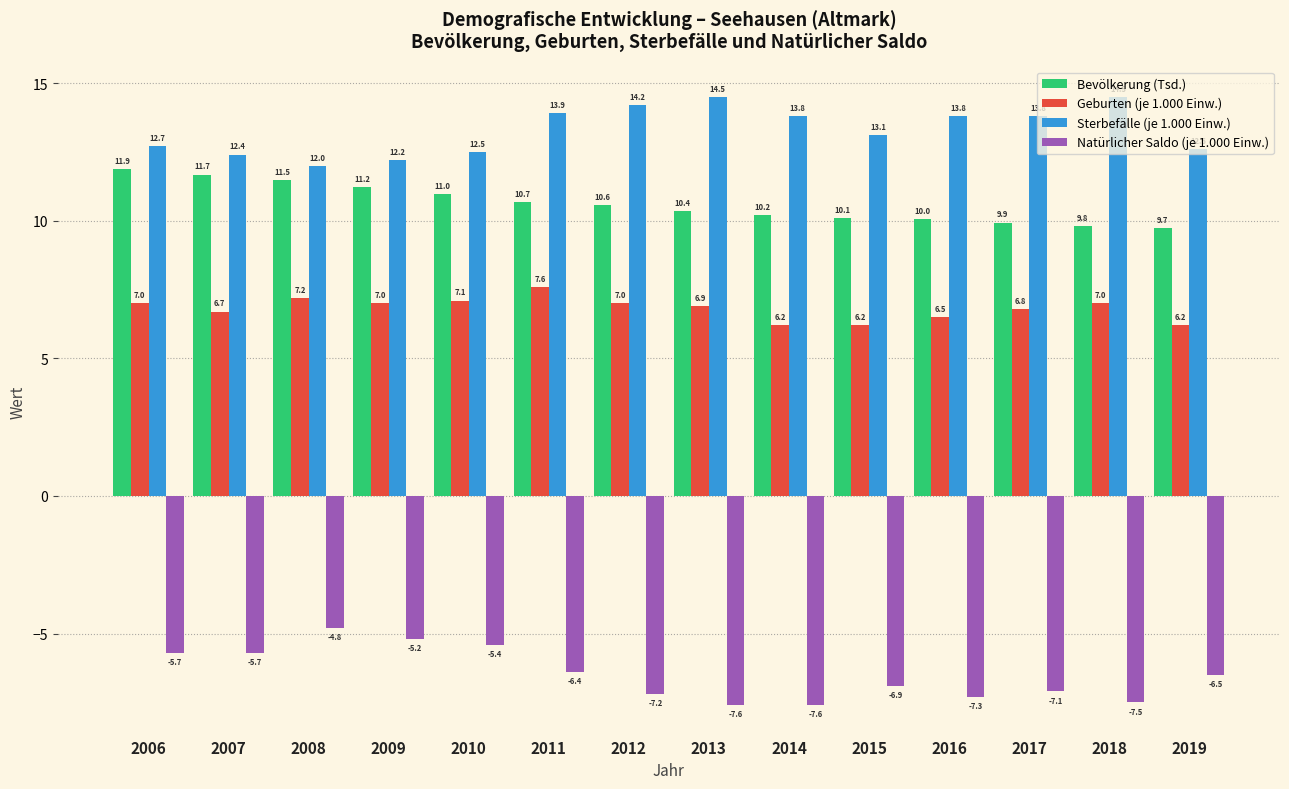

Where does the Natürlicher Saldo (je 1.000 Einw.) series first go above -6?

2006